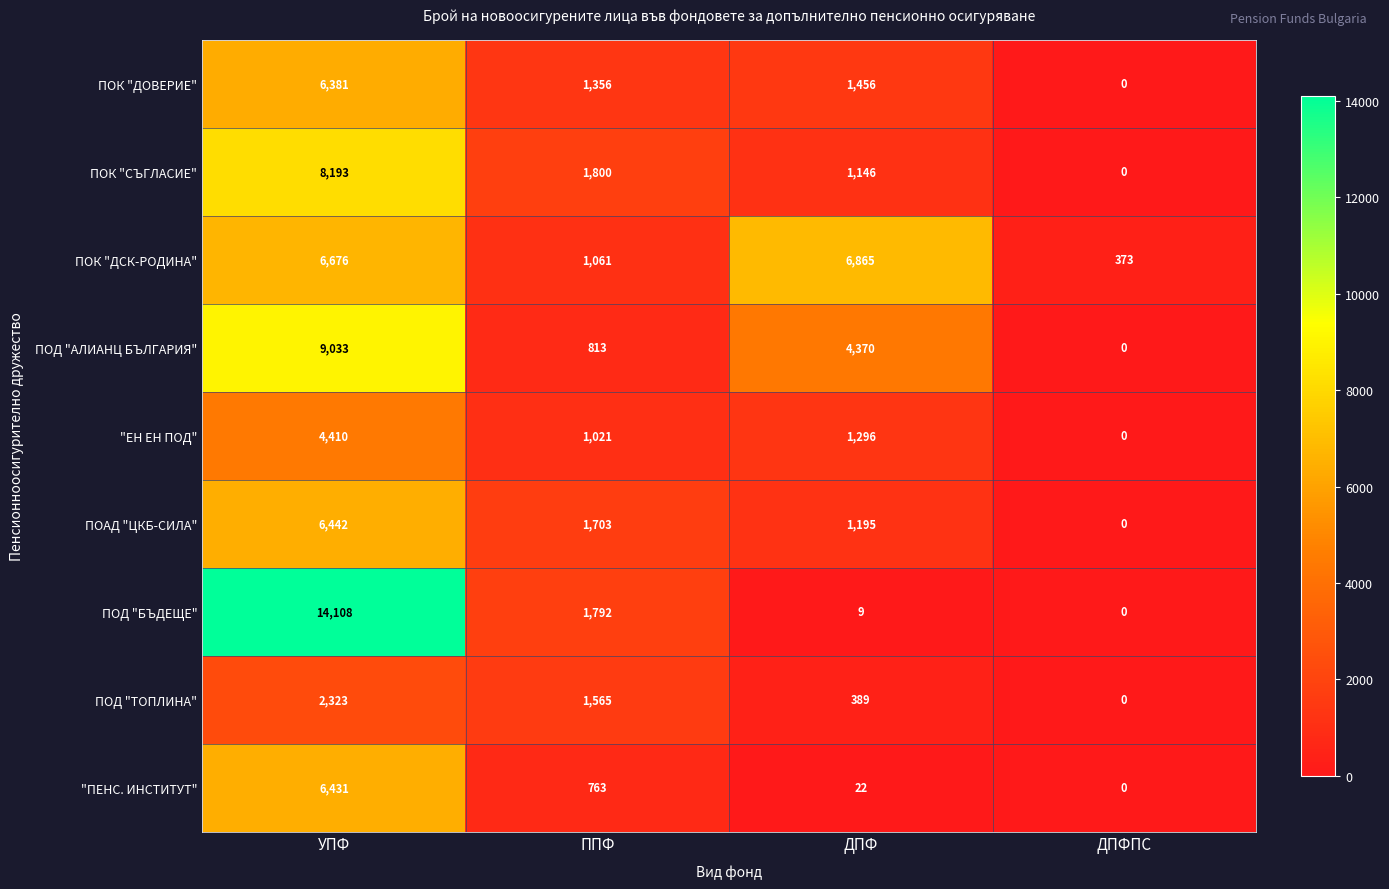

At which category is the sum across all series the highest?

УПФ